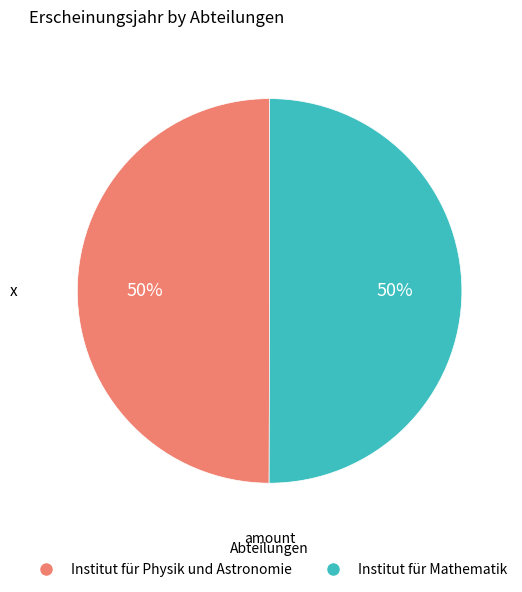

To the nearest percent, what percentage of the pie is Institut für Physik und Astronomie?

50%